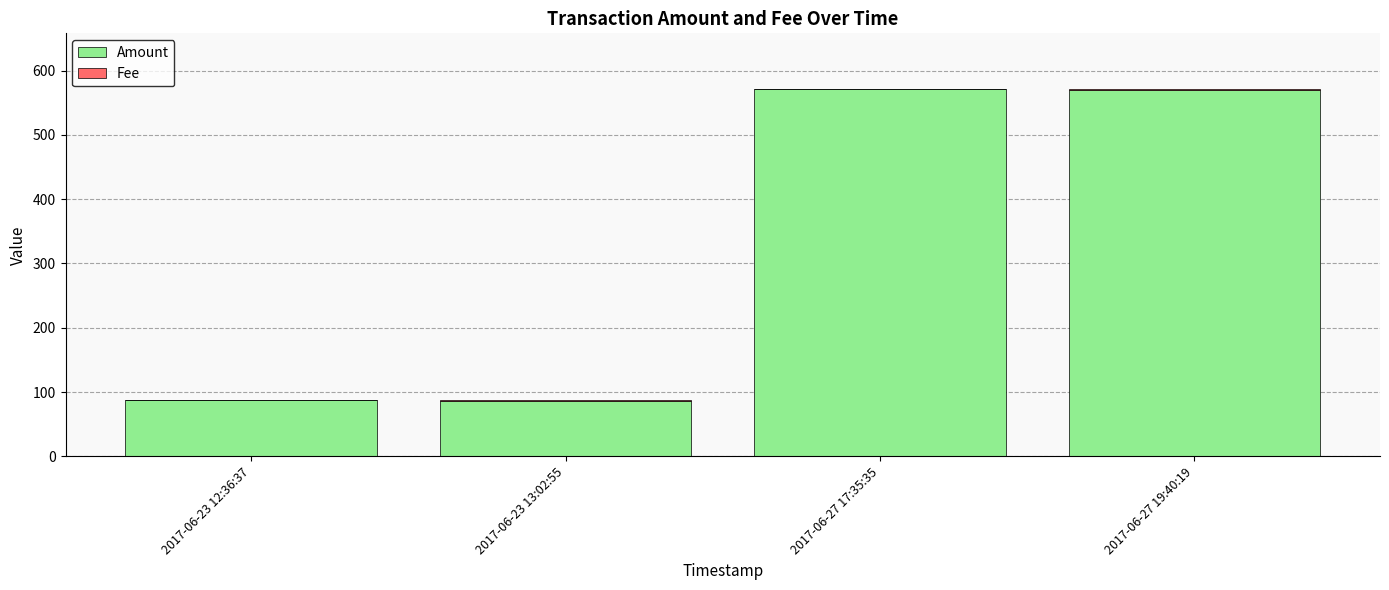

What is the sum of all Amount values?

1314.1